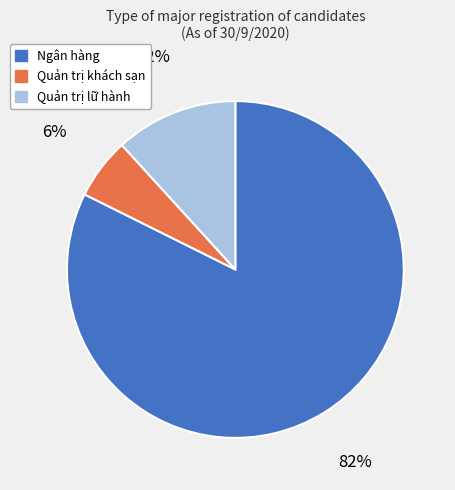

Combined, do Ngân hàng and Quản trị khách sạn account for over 50%?

Yes